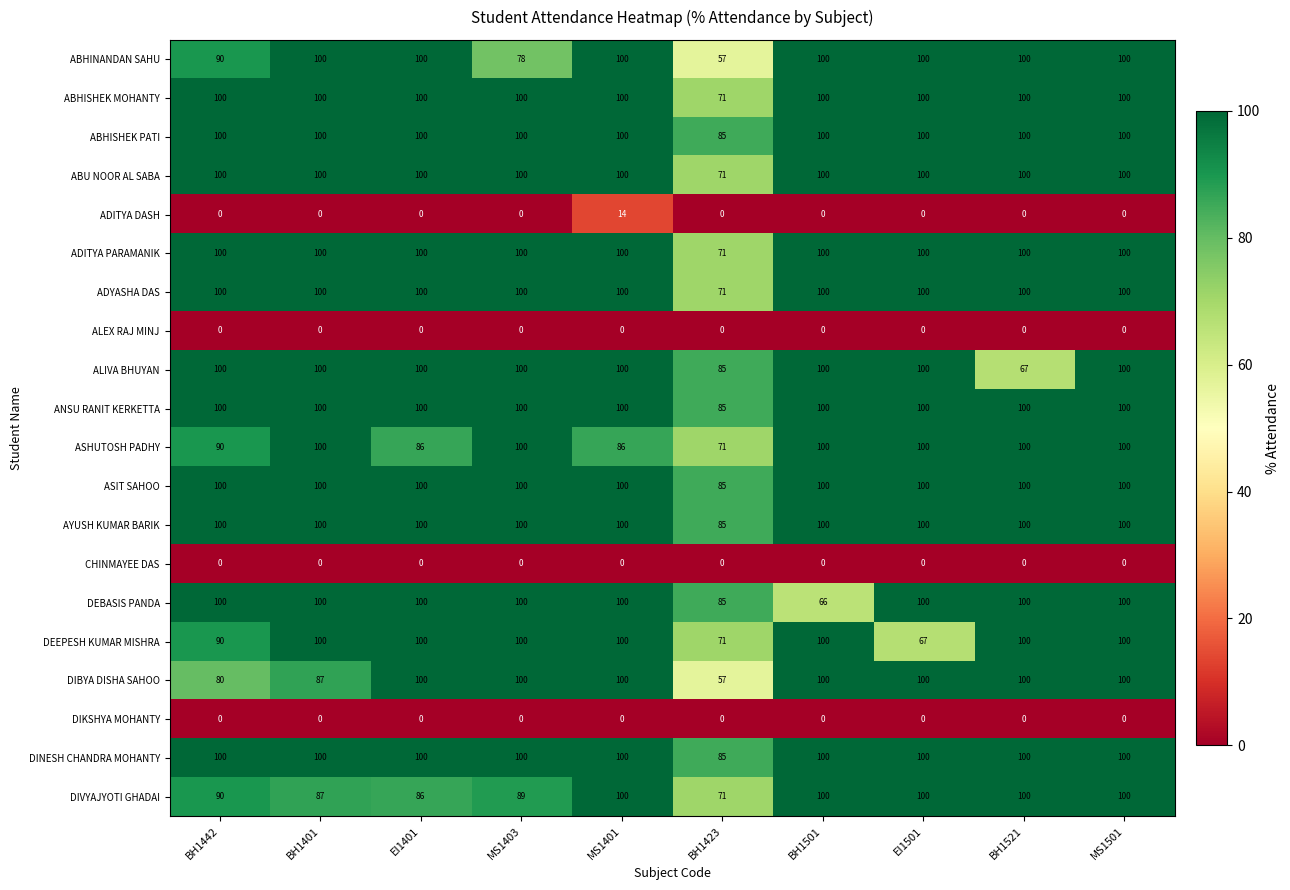

What is the greatest value displayed?

100